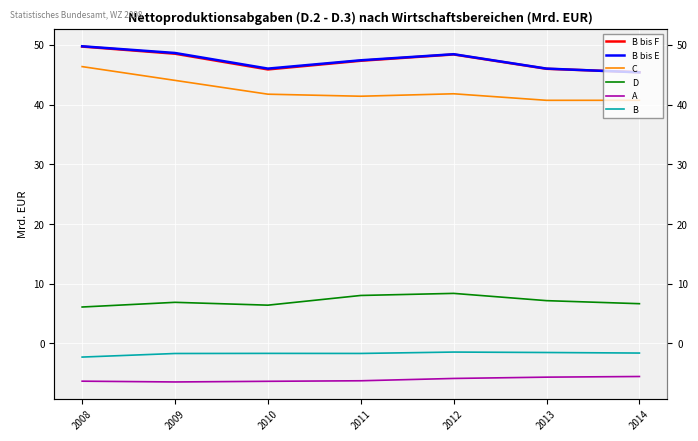

Reading left to right, what are all the values shown in this chart?

B bis F: 2008=49.7	2009=48.5	2010=45.9	2011=47.4	2012=48.4	2013=46.0	2014=45.4
B bis E: 2008=49.8	2009=48.7	2010=46.0	2011=47.4	2012=48.5	2013=46.0	2014=45.4
C: 2008=46.4	2009=44.1	2010=41.8	2011=41.4	2012=41.8	2013=40.7	2014=40.7
D: 2008=6.1	2009=6.9	2010=6.4	2011=8.0	2012=8.4	2013=7.2	2014=6.6
A: 2008=-6.3	2009=-6.5	2010=-6.4	2011=-6.3	2012=-5.9	2013=-5.7	2014=-5.5
B: 2008=-2.3	2009=-1.7	2010=-1.7	2011=-1.7	2012=-1.5	2013=-1.5	2014=-1.6